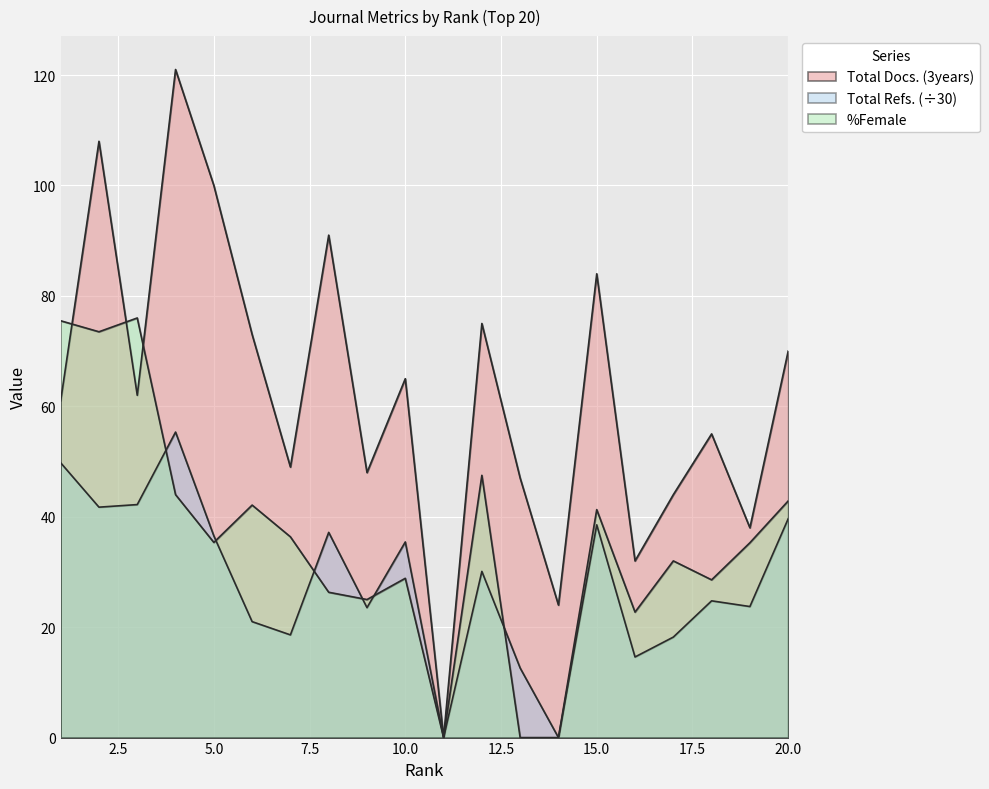

What is the value of the Total Docs. (3years) point at the 3rd from the left?

62.0